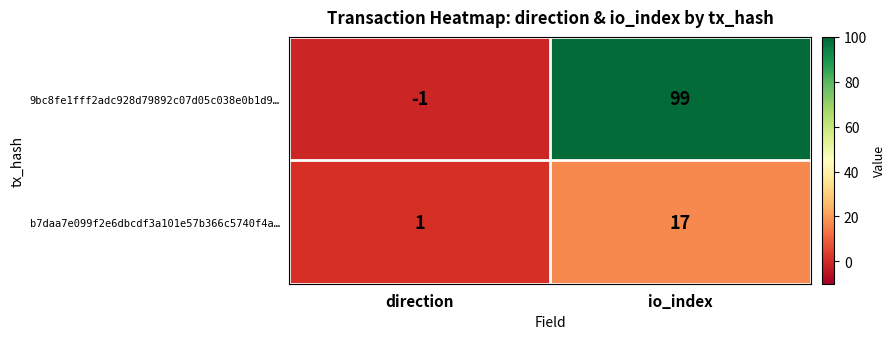

Rank the series at direction from lowest to highest value.

9bc8fe1fff2adc928d79892c07d05c038e0b1d9…, b7daa7e099f2e6dbcdf3a101e57b366c5740f4a…